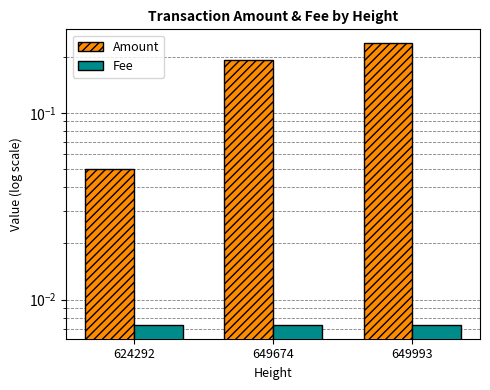

How many bars are there in each group?

2